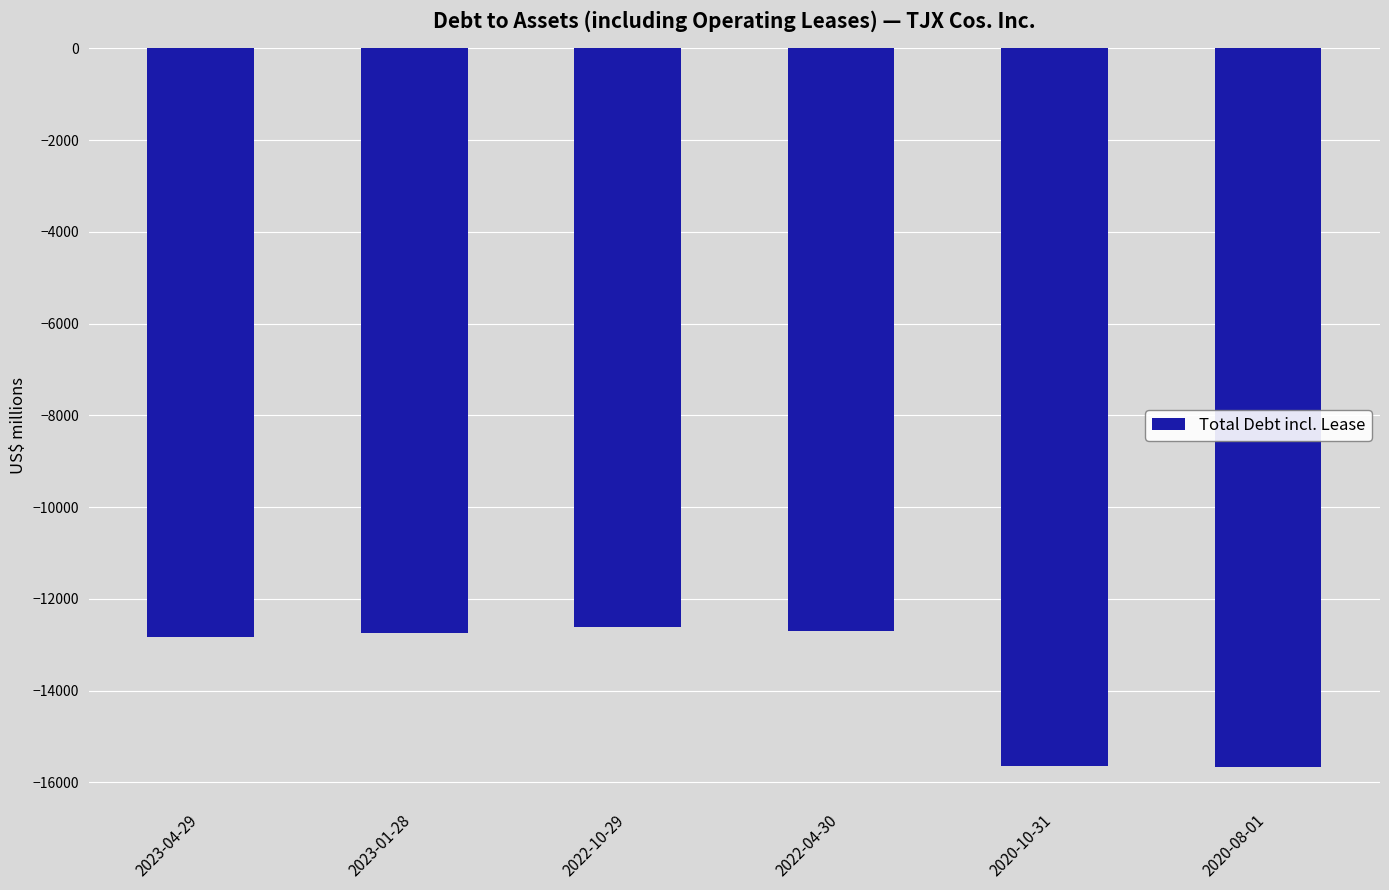

Are the bars grouped side by side (vs. stacked)?

No